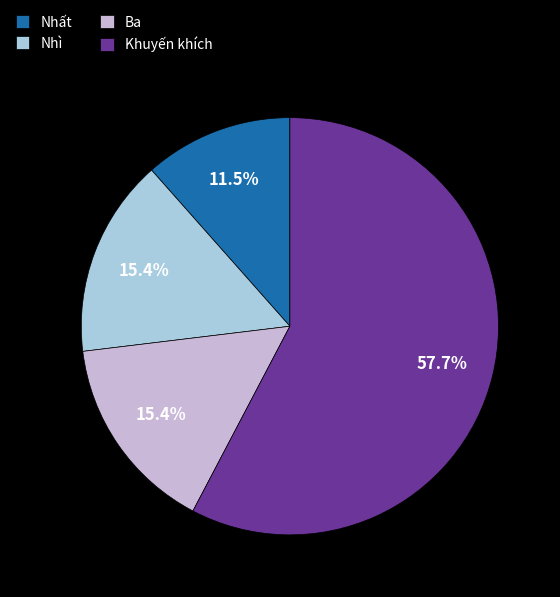

To the nearest percent, what is the difference between the largest and smallest slice percentages?

46%